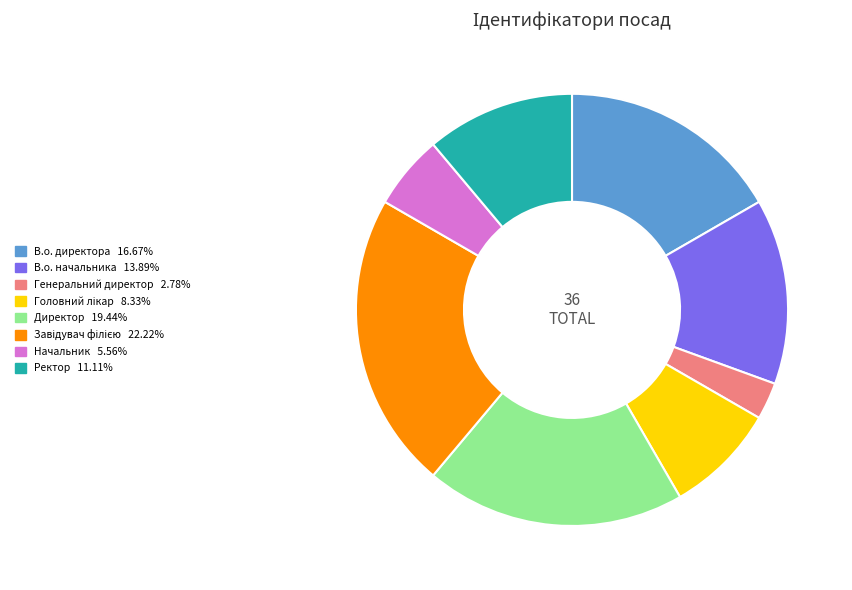

How many segments does this pie chart have?

8